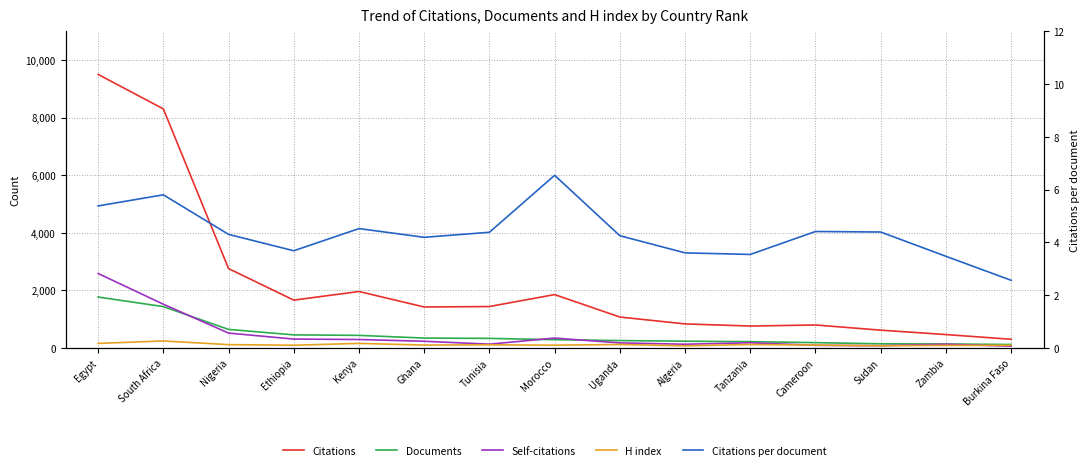

What is the difference between the highest and lowest values at Morocco?

1843.5